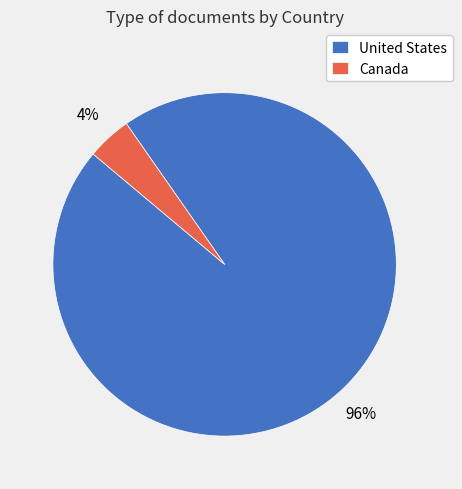

Rank the categories by value from highest to lowest.

United States, Canada